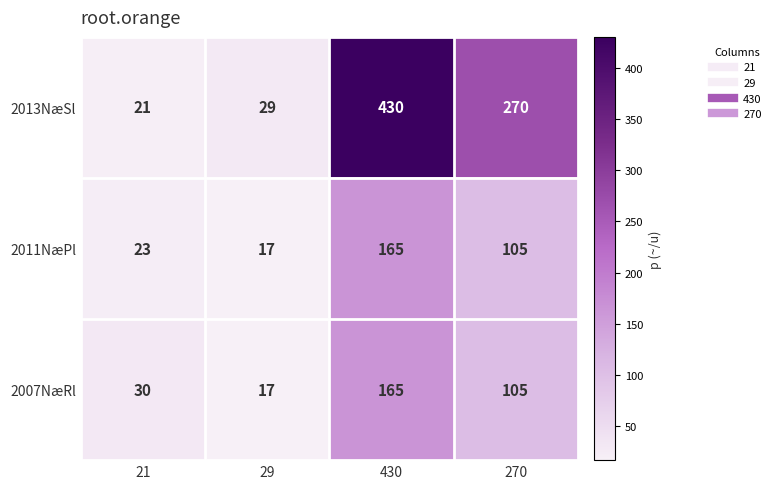

What is the lowest value of the 2011NæPl series?

17